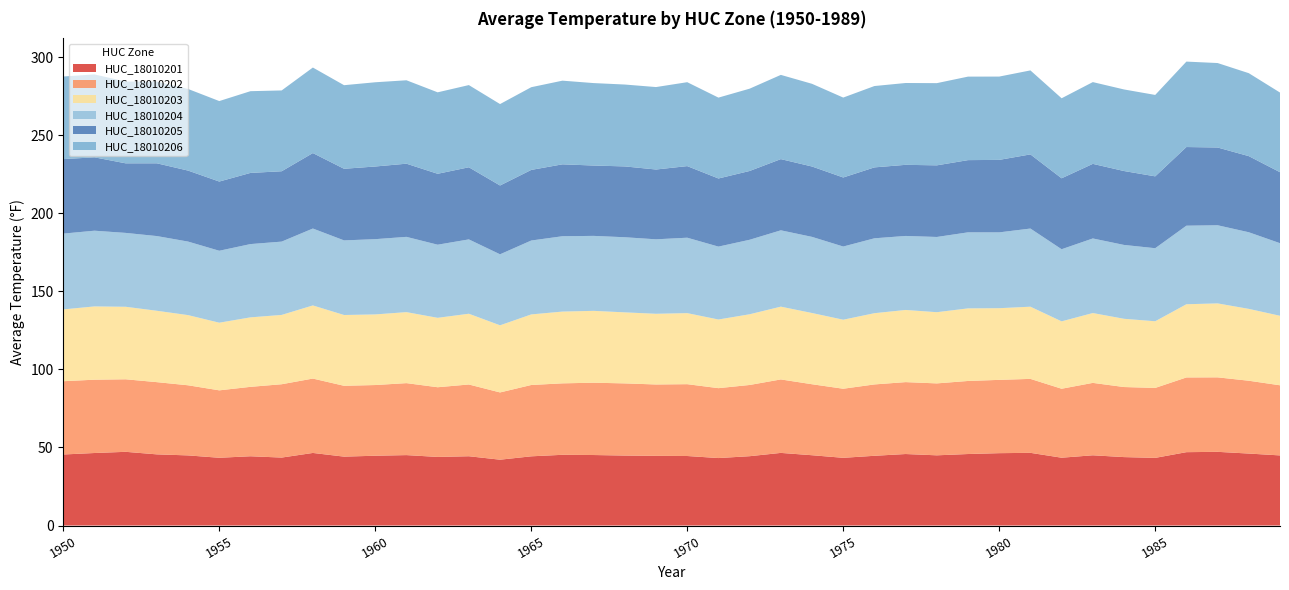

Reading left to right, extract all data points from this chart.

HUC_18010201: 1950=45.5	1951=46.5	1952=47.2	1953=45.6	1954=44.9	1955=43.4	1956=44.4	1957=43.5	1958=46.5	1959=44.1	1960=44.7	1961=45.1	1962=43.9	1963=44.4	1964=42.2	1965=44.3	1966=45.3	1967=45.2	1968=44.8	1969=44.6	1970=44.5	1971=43.2	1972=44.4	1973=46.5	1974=45.0	1975=43.4	1976=44.7	1977=45.8	1978=45.0	1979=45.8	1980=46.4	1981=46.6	1982=43.4	1983=45.0	1984=43.8	1985=43.3	1986=47.0	1987=47.2	1988=46.1	1989=44.9
HUC_18010202: 1950=46.9	1951=47.0	1952=46.5	1953=46.3	1954=44.9	1955=43.2	1956=44.5	1957=47.0	1958=47.6	1959=45.4	1960=45.3	1961=46.1	1962=44.6	1963=46.0	1964=43.1	1965=45.7	1966=45.8	1967=46.3	1968=46.2	1969=45.7	1970=46.0	1971=44.8	1972=45.6	1973=47.1	1974=45.5	1975=44.2	1976=45.7	1977=46.1	1978=46.1	1979=46.8	1980=47.0	1981=47.4	1982=44.2	1983=46.4	1984=44.9	1985=44.8	1986=47.9	1987=47.7	1988=46.6	1989=44.9
HUC_18010203: 1950=46.0	1951=46.9	1952=46.5	1953=45.7	1954=45.0	1955=43.3	1956=44.5	1957=44.4	1958=46.9	1959=45.3	1960=45.2	1961=45.5	1962=44.5	1963=45.3	1964=43.0	1965=45.2	1966=46.0	1967=46.0	1968=45.5	1969=45.3	1970=45.5	1971=44.0	1972=45.3	1973=46.6	1974=45.6	1975=44.2	1976=45.6	1977=46.2	1978=45.6	1979=46.5	1980=45.9	1981=46.2	1982=43.2	1983=44.7	1984=43.7	1985=42.7	1986=46.9	1987=47.4	1988=46.0	1989=44.5
HUC_18010204: 1950=48.5	1951=48.5	1952=47.3	1953=47.9	1954=47.1	1955=46.1	1956=46.9	1957=47.0	1958=49.3	1959=47.8	1960=48.2	1961=48.2	1962=46.8	1963=47.6	1964=45.5	1965=47.3	1966=48.3	1967=48.0	1968=48.1	1969=47.7	1970=48.3	1971=46.7	1972=47.7	1973=48.9	1974=48.8	1975=46.9	1976=48.0	1977=47.4	1978=48.2	1979=48.7	1980=48.6	1981=50.1	1982=46.2	1983=47.8	1984=47.3	1985=46.8	1986=50.3	1987=50.1	1988=49.1	1989=46.5
HUC_18010205: 1950=47.7	1951=47.0	1952=44.6	1953=46.6	1954=45.5	1955=44.3	1956=45.6	1957=45.1	1958=48.3	1959=45.9	1960=46.5	1961=46.9	1962=45.4	1963=46.2	1964=44.1	1965=45.2	1966=46.1	1967=45.1	1968=45.4	1969=44.7	1970=45.9	1971=43.6	1972=44.1	1973=45.6	1974=45.1	1975=44.2	1976=45.4	1977=45.5	1978=45.9	1979=46.2	1980=46.4	1981=47.5	1982=45.4	1983=47.8	1984=47.3	1985=46.0	1986=50.4	1987=49.8	1988=48.8	1989=45.5
HUC_18010206: 1950=52.9	1951=53.1	1952=52.4	1953=52.4	1954=52.3	1955=51.5	1956=52.4	1957=51.8	1958=54.8	1959=53.5	1960=54.0	1961=53.4	1962=52.2	1963=52.6	1964=52.2	1965=53.0	1966=53.6	1967=52.8	1968=52.5	1969=52.8	1970=53.8	1971=51.8	1972=52.7	1973=54.0	1974=53.0	1975=51.2	1976=52.1	1977=52.4	1978=52.6	1979=53.5	1980=53.4	1981=53.8	1982=51.2	1983=52.4	1984=52.2	1985=52.1	1986=54.7	1987=54.1	1988=53.1	1989=51.0